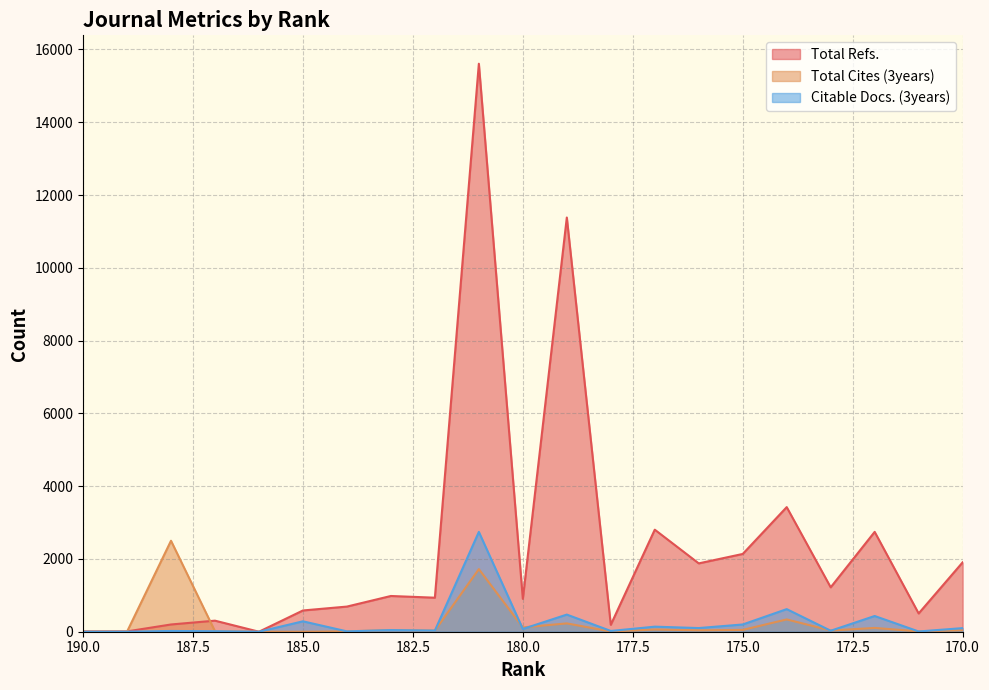

What is the maximum value for Total Cites (3years)?

2500